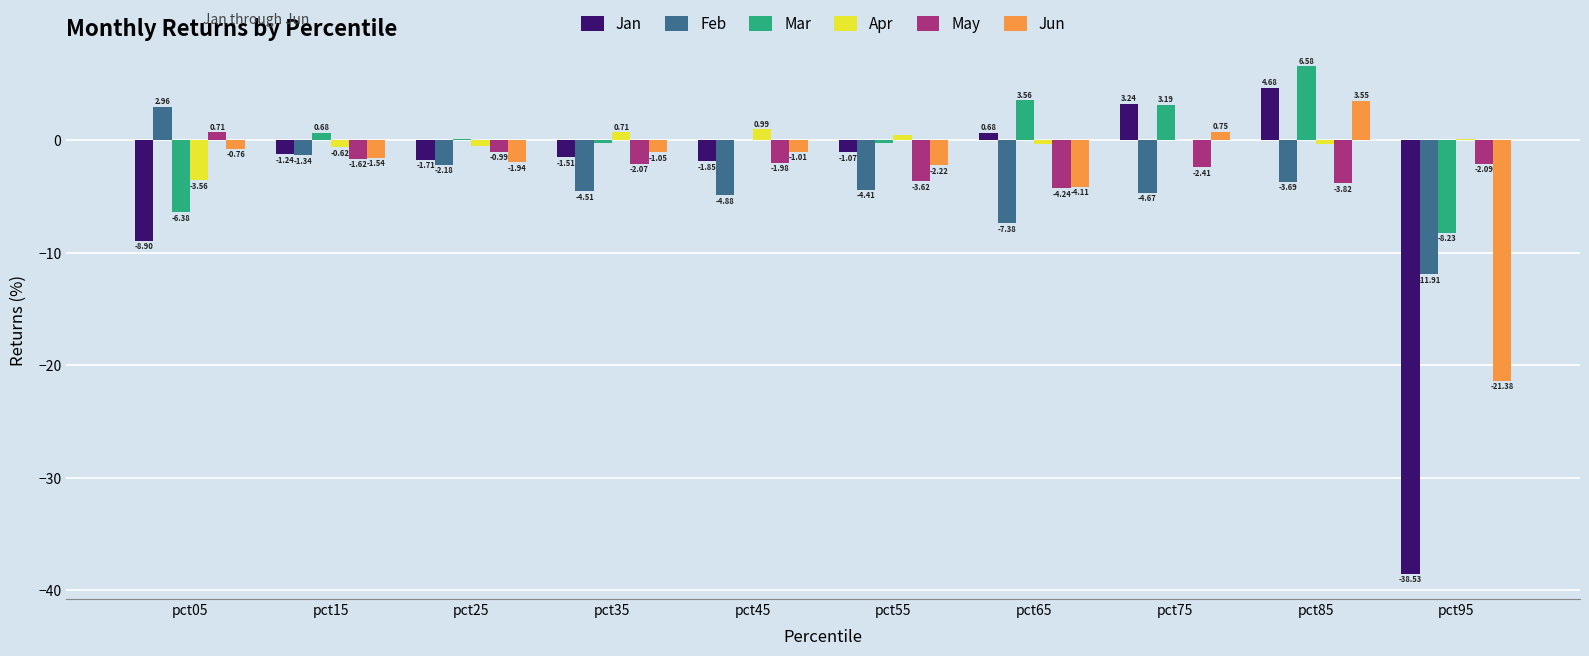

Is the value of Feb at pct55 greater than the value of May at pct45?

No